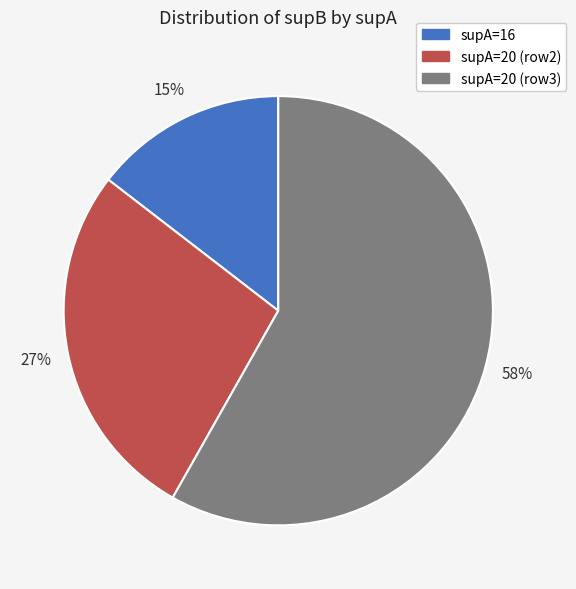

To the nearest percent, what is the combined percentage of supA=16 and supA=20 (row3)?

73%